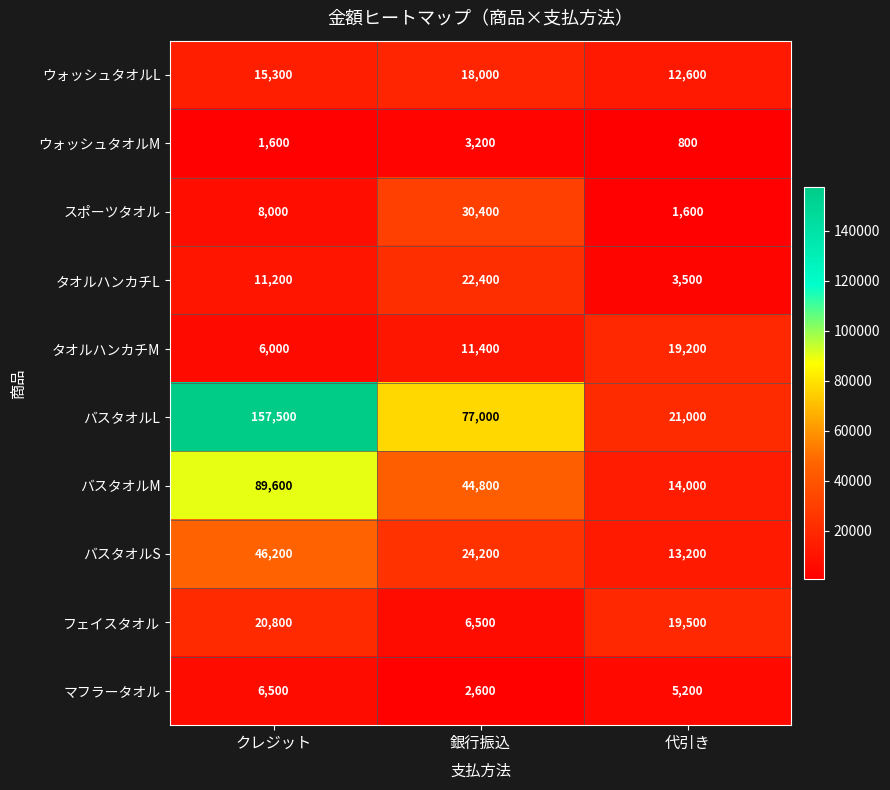

Which label corresponds to the smallest value in the chart?

代引き